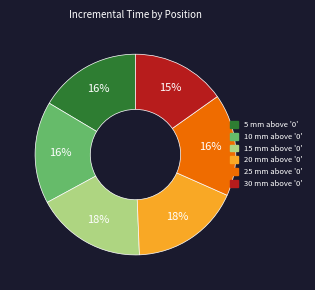

The 10 mm above '0' slice represents 7% of the pie. True or false?

False